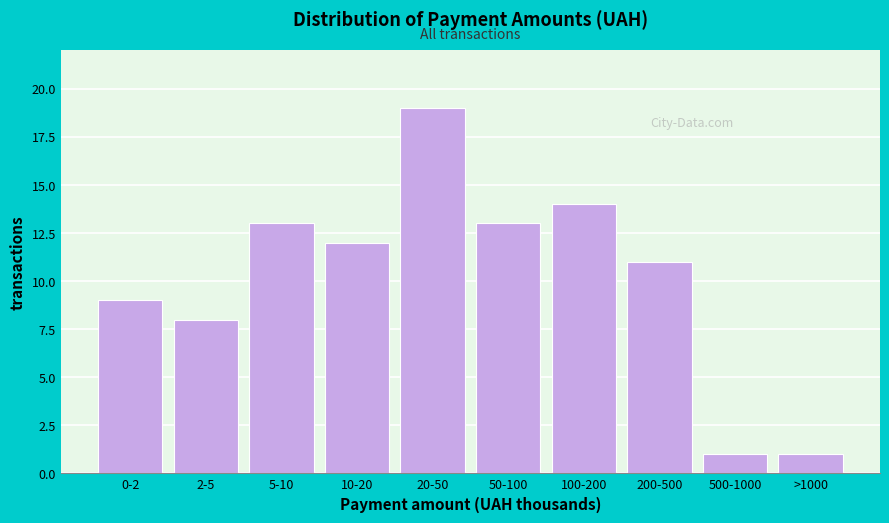

Reading left to right, transcribe all the data shown in this chart.

9	8	13	12	19	13	14	11	1	1